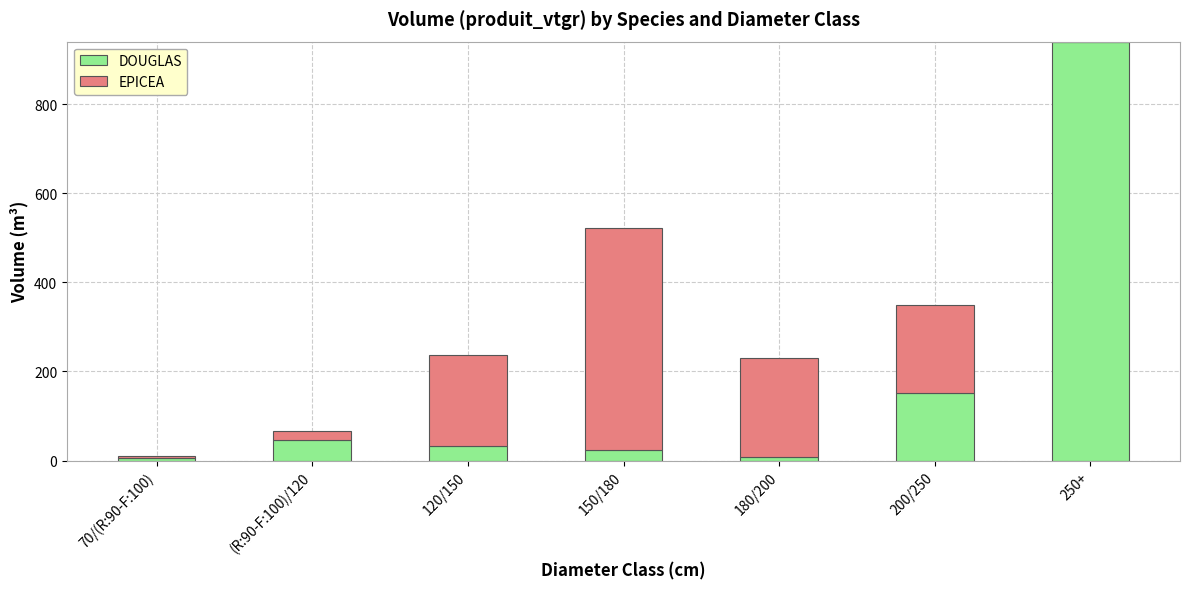

What is the sum of all DOUGLAS values?

1209.8